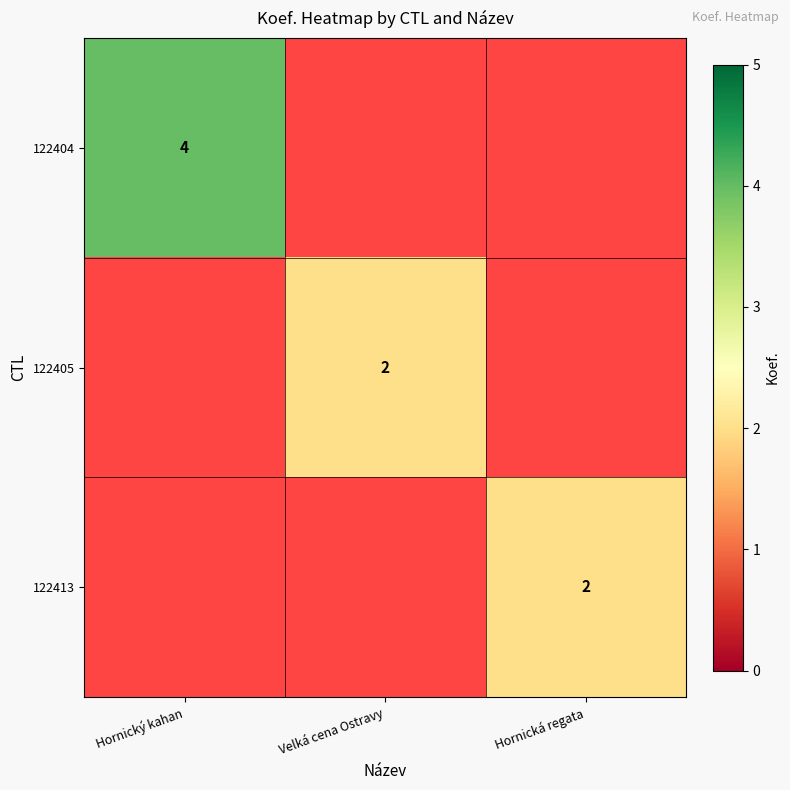

The value of 122405 at Velká cena Ostravy is 3. True or false?

False